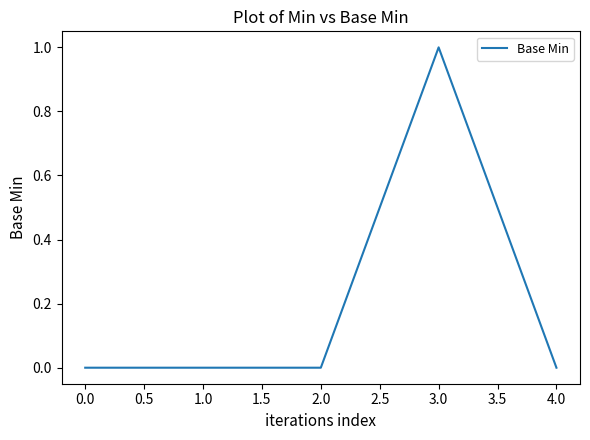

Count the number of data series in this chart.

1